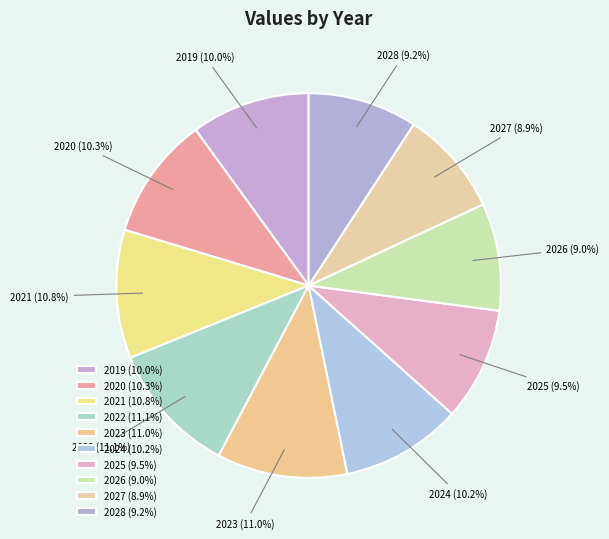

To the nearest percent, what is the combined percentage of 2025 and 2020?

20%